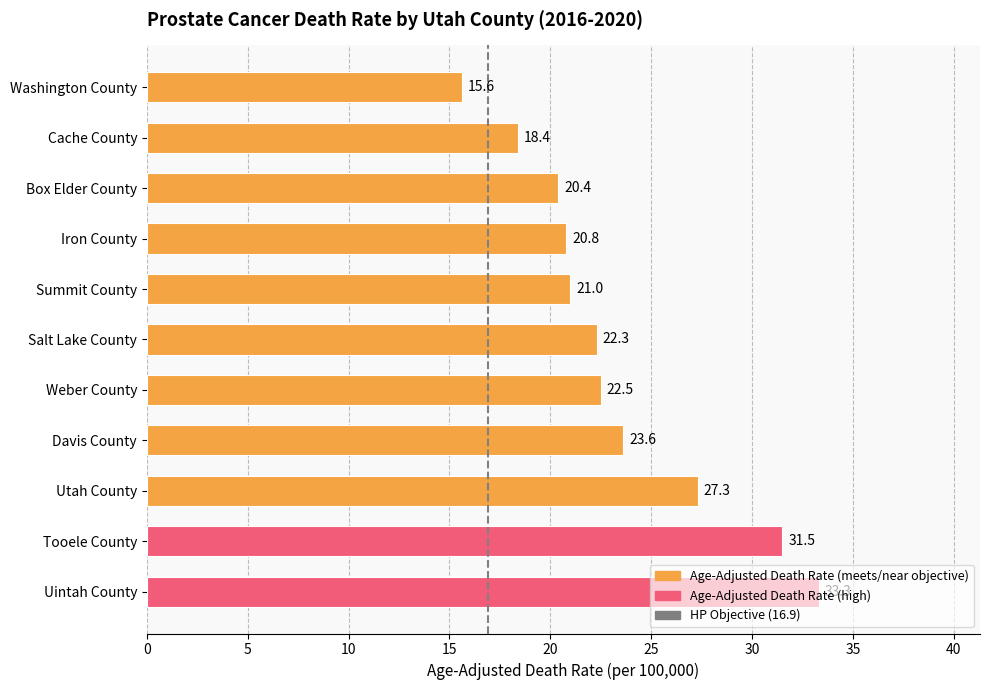

List the labels in order of value, smallest first.

Washington County, Cache County, Box Elder County, Iron County, Summit County, Salt Lake County, Weber County, Davis County, Utah County, Tooele County, Uintah County